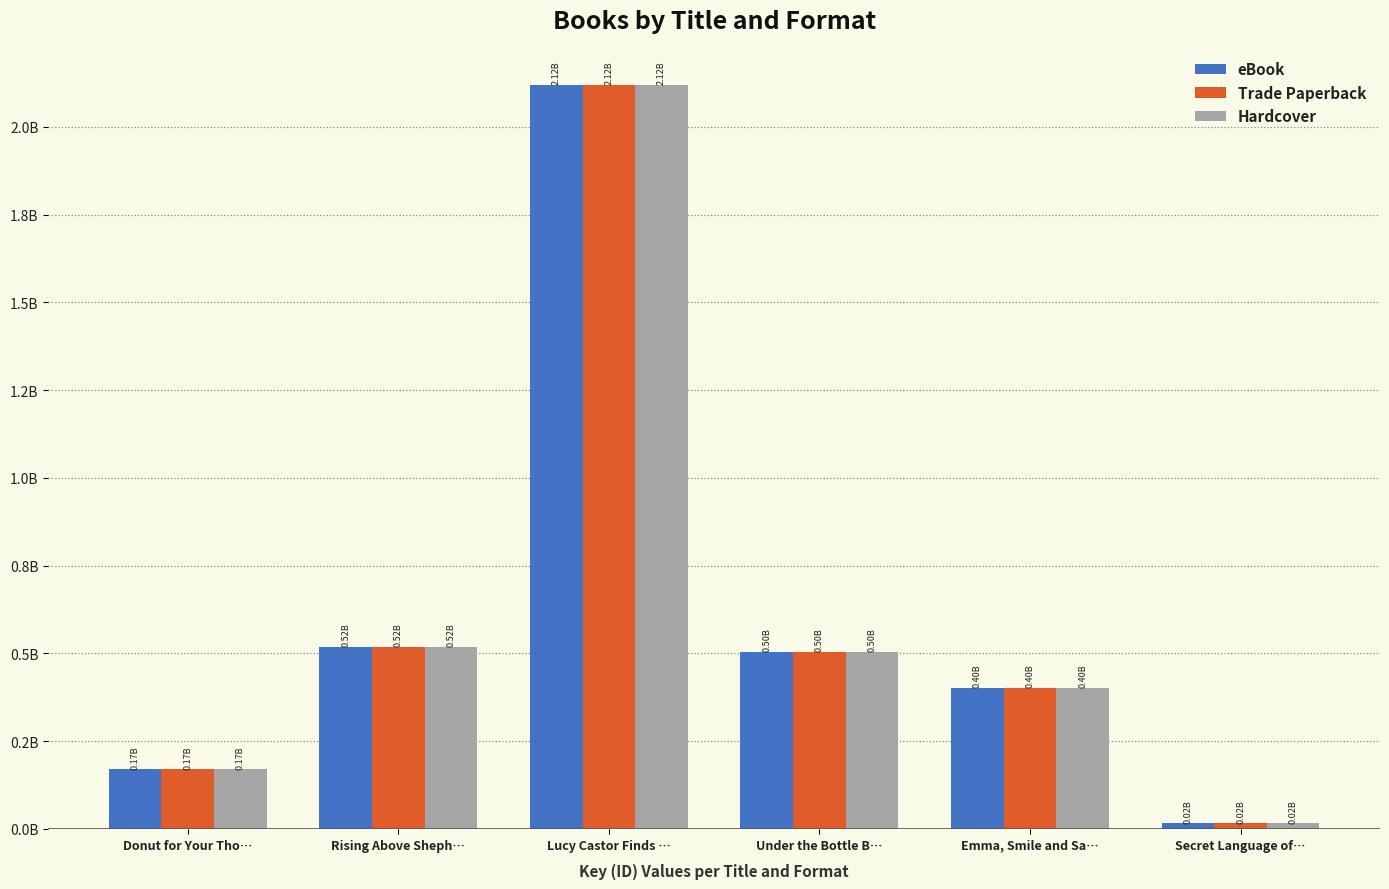

The Trade Paperback series shows 0.0 at Secret Language of…. True or false?

False